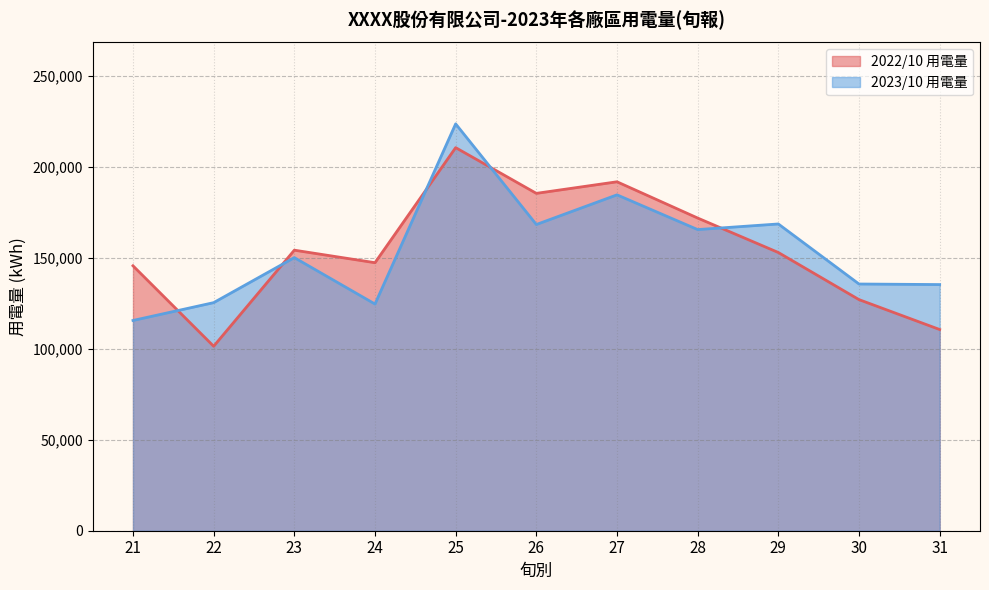

True or false: 2022/10 用電量 has a value of 191718.5 at 27.

True